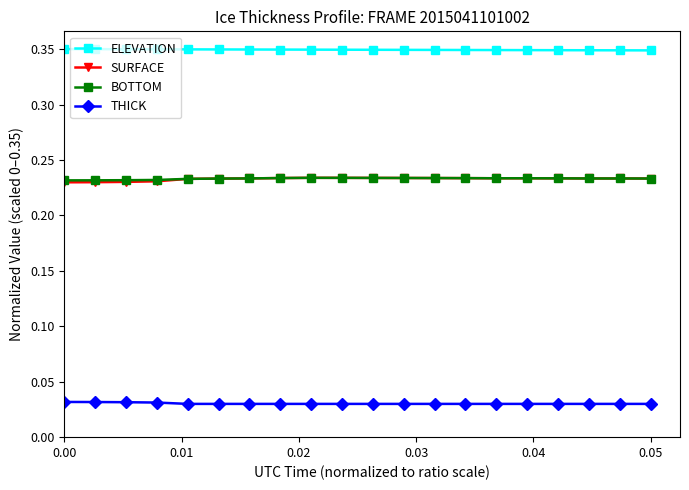

At how many categories does at least one series exceed 0?

20